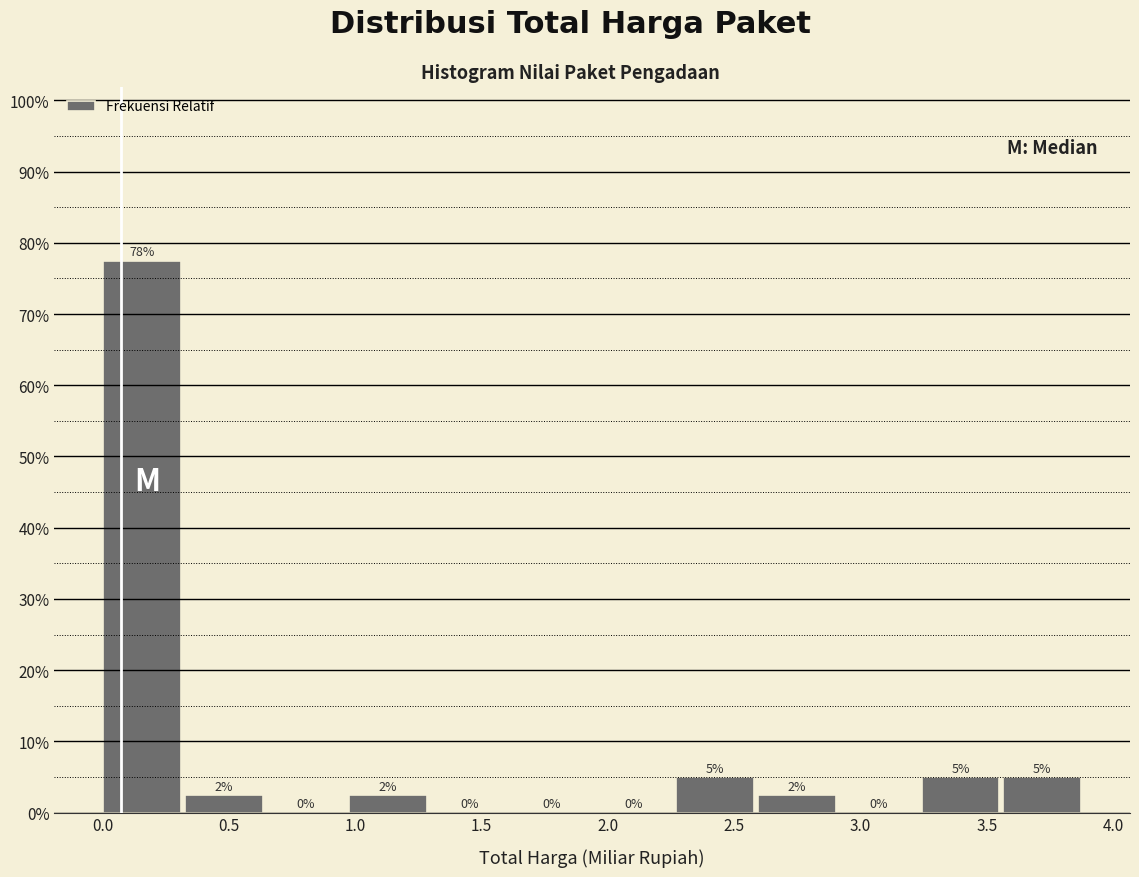

Over which range of the x-axis is the bar tallest?

0.00 to 0.35